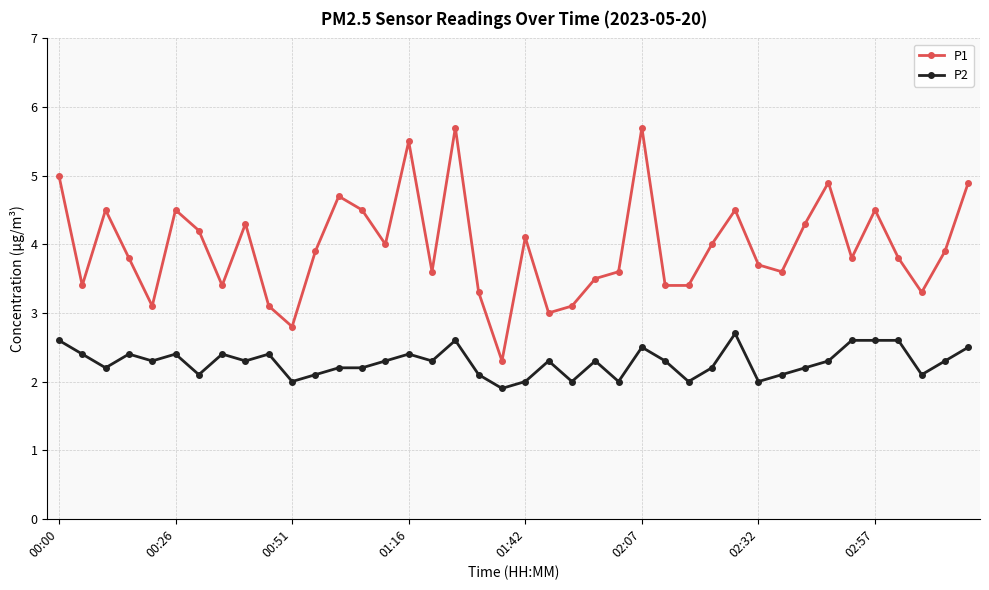

Rank the series by their average value, from lowest to highest.

P2, P1